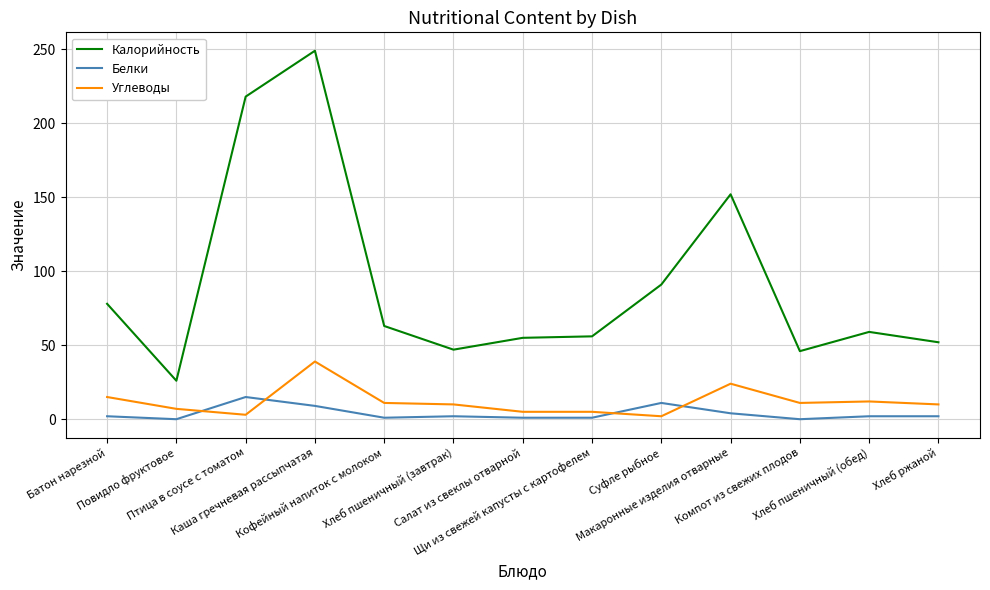

Is it true that Белки equals 2 at Хлеб ржаной?

True